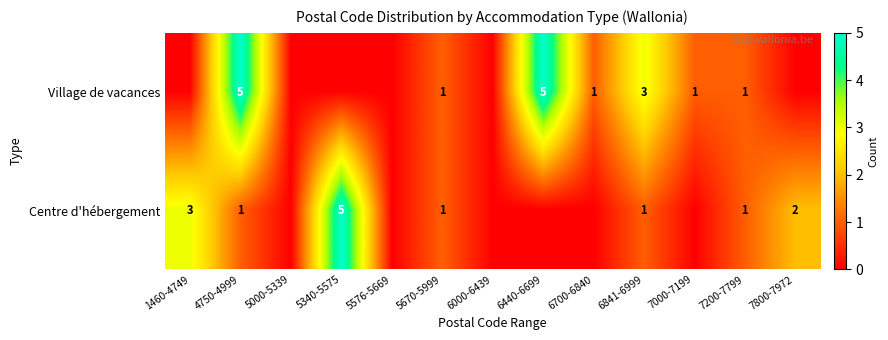

What is the greatest value displayed?

5